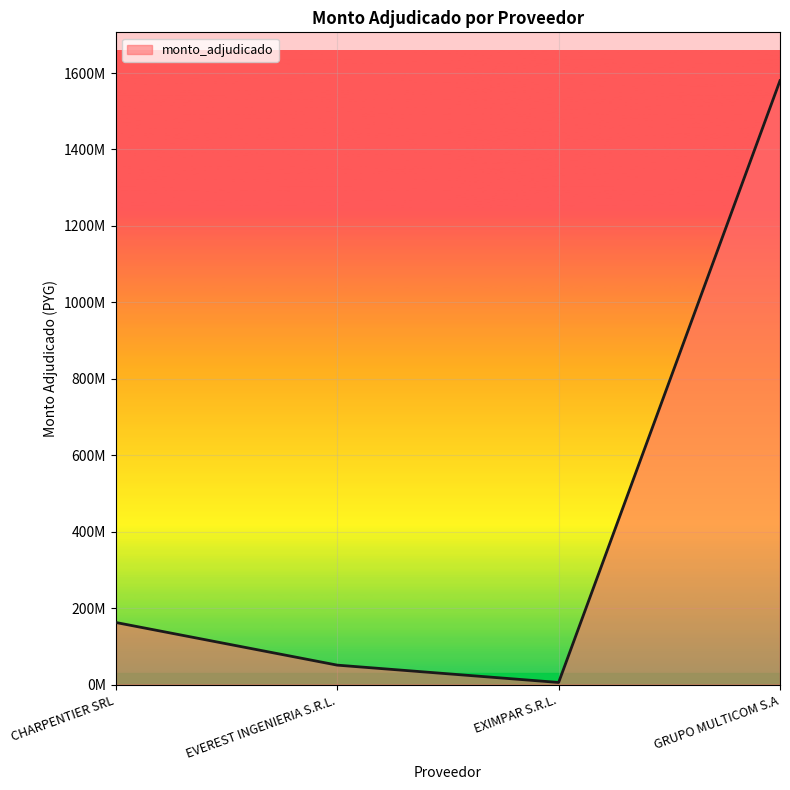

What is the sum of the values at CHARPENTIER SRL and EVEREST INGENIERIA S.R.L.?

213554350